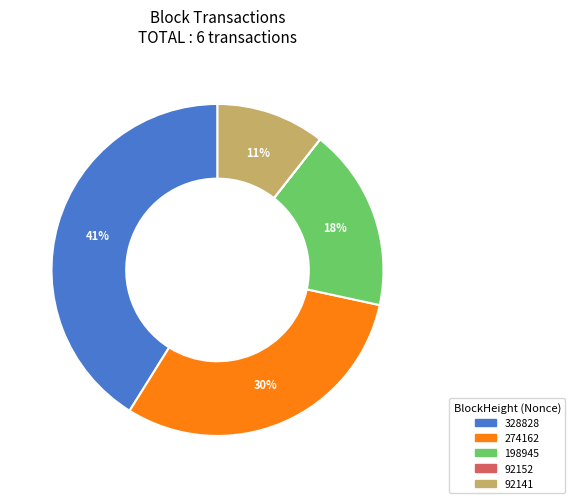

Does any single category account for the majority?

No